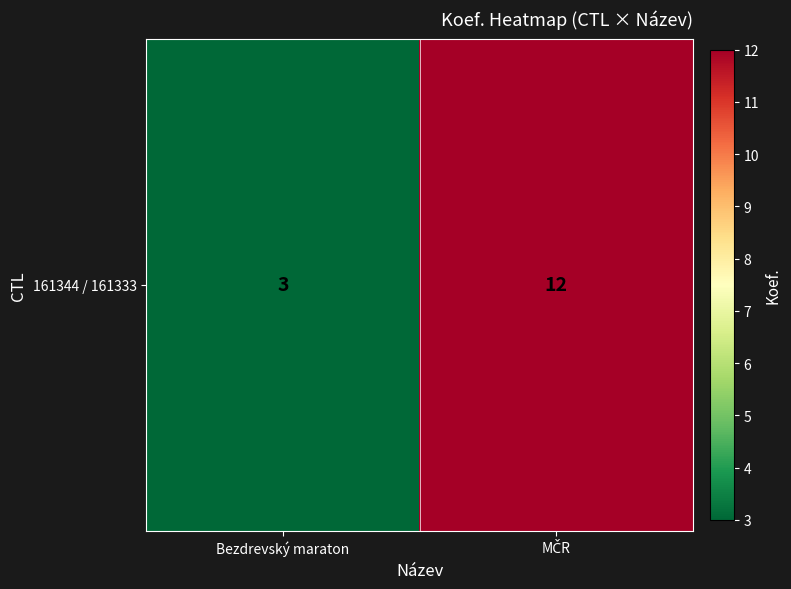

Reading right to left, transcribe all the data shown in this chart.

MČR=12	Bezdrevský maraton=3